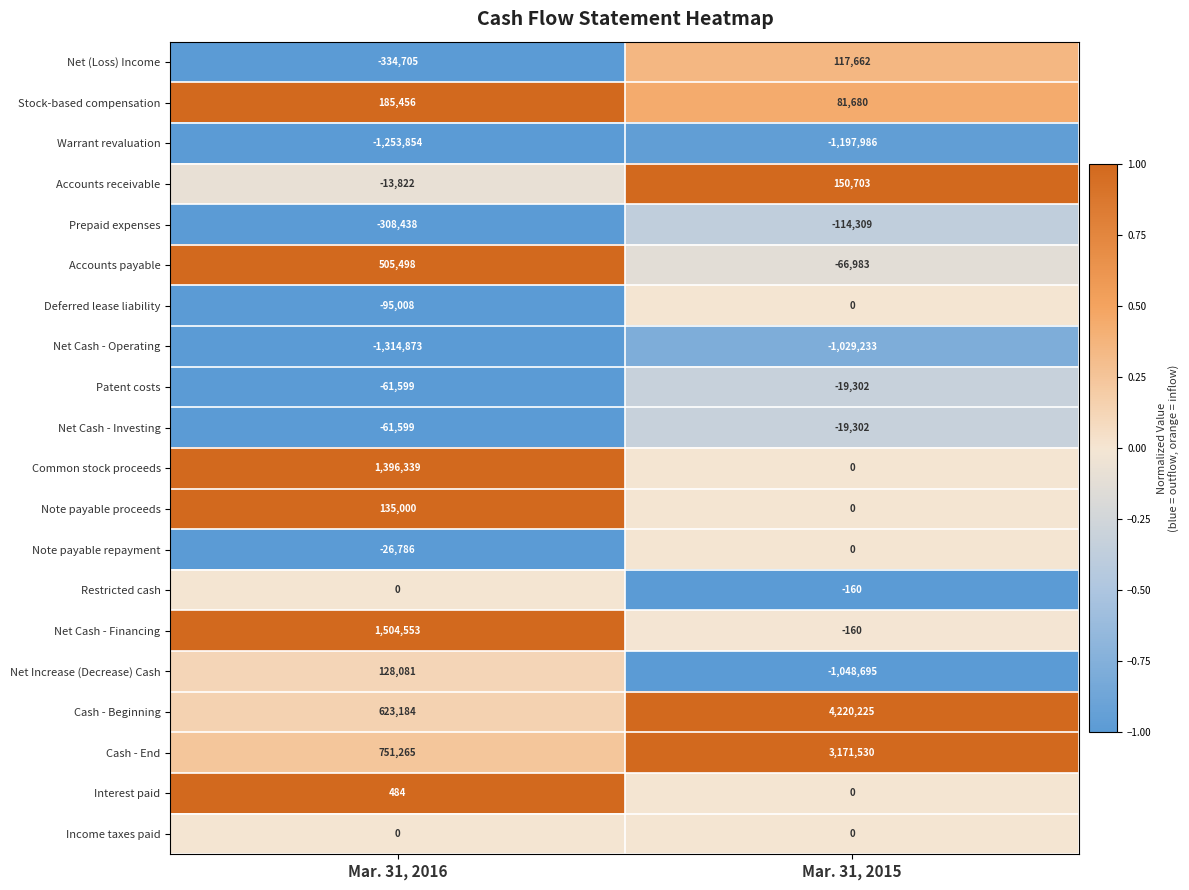

The Stock-based compensation series shows 107232 at Mar. 31, 2016. True or false?

False